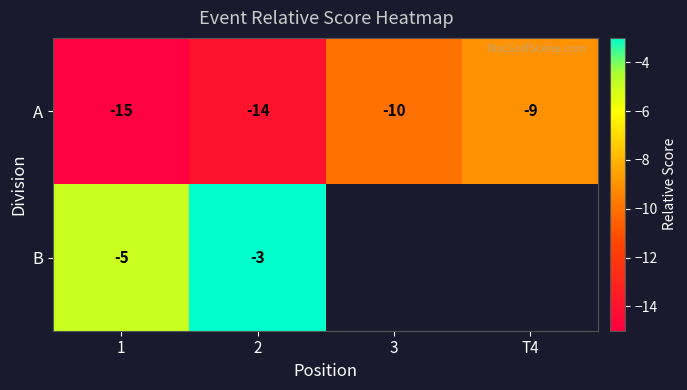

What is the total value across all series at 1?

-20